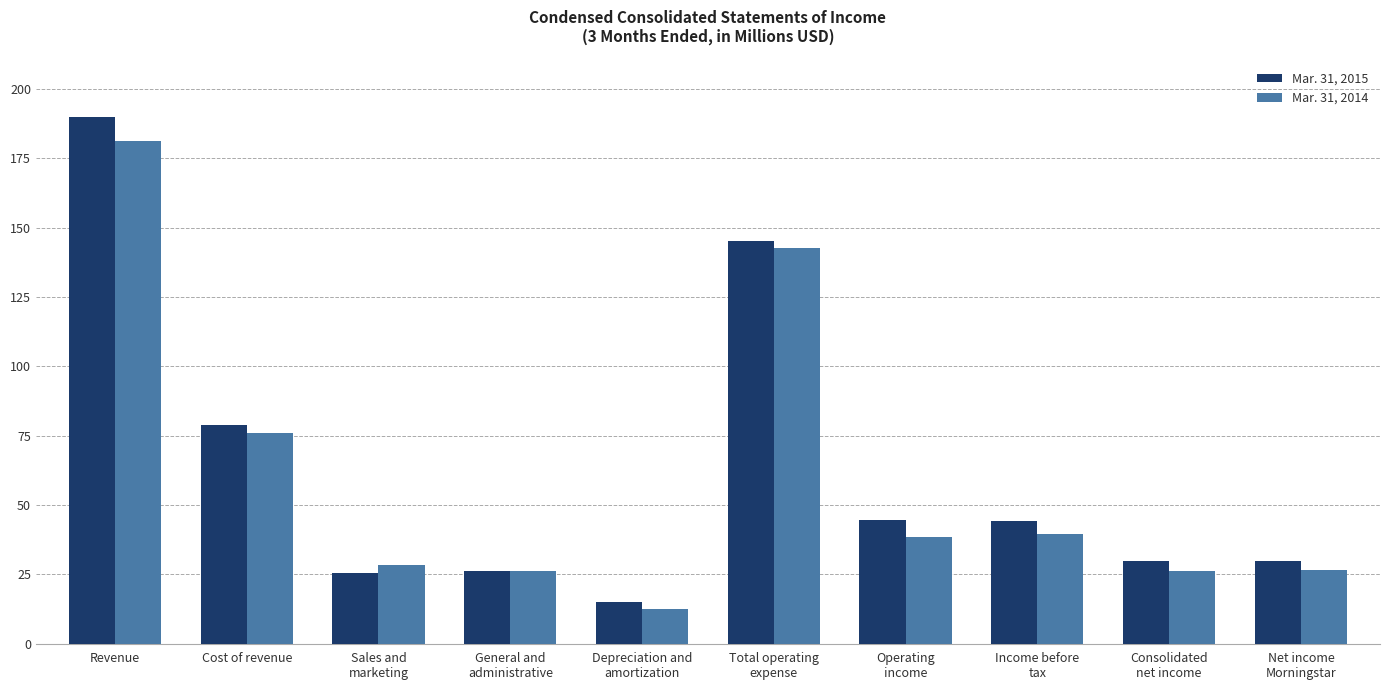

At which label is Mar. 31, 2014 closest to 96?

Cost of revenue